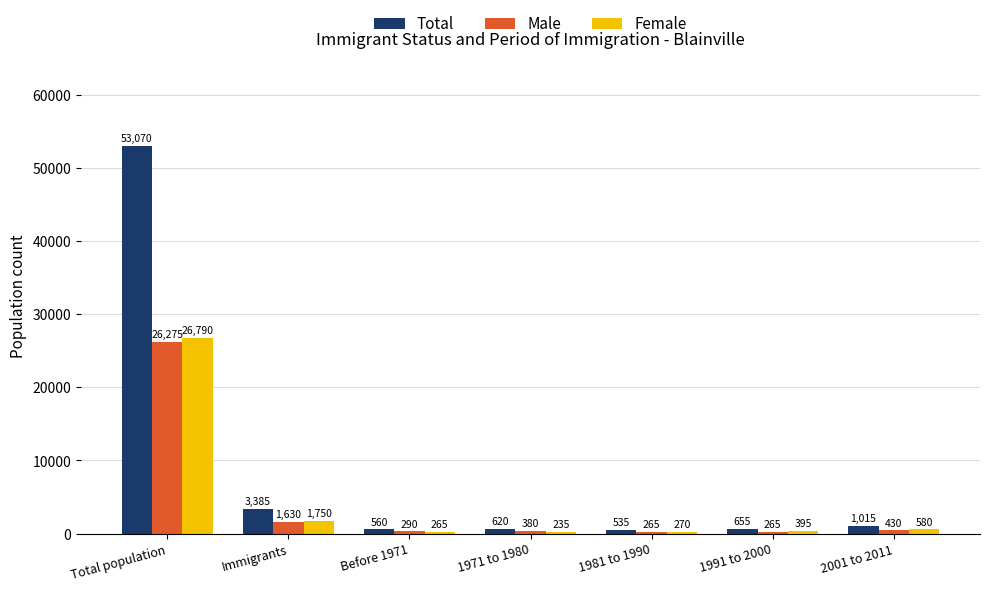

How many bars are there in total?

21